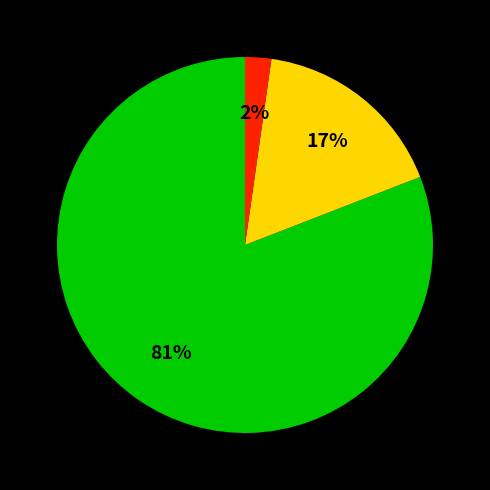

To the nearest percent, what is the difference between the largest and smallest slice percentages?

79%